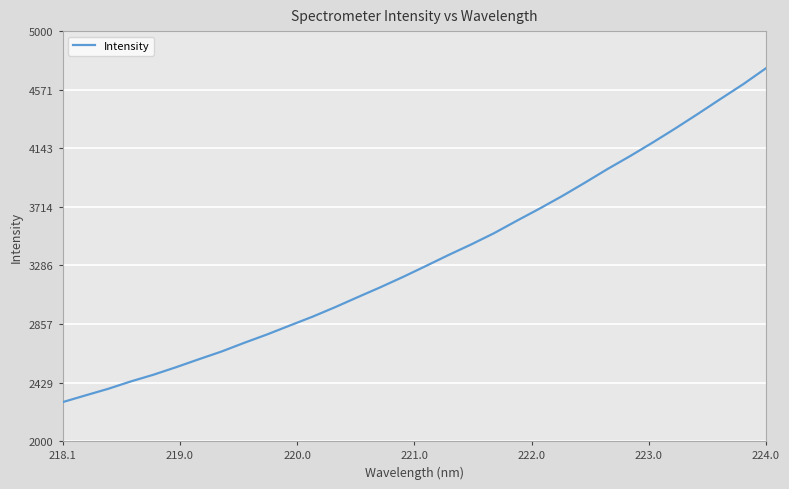

What is the greatest value displayed?

4728.6